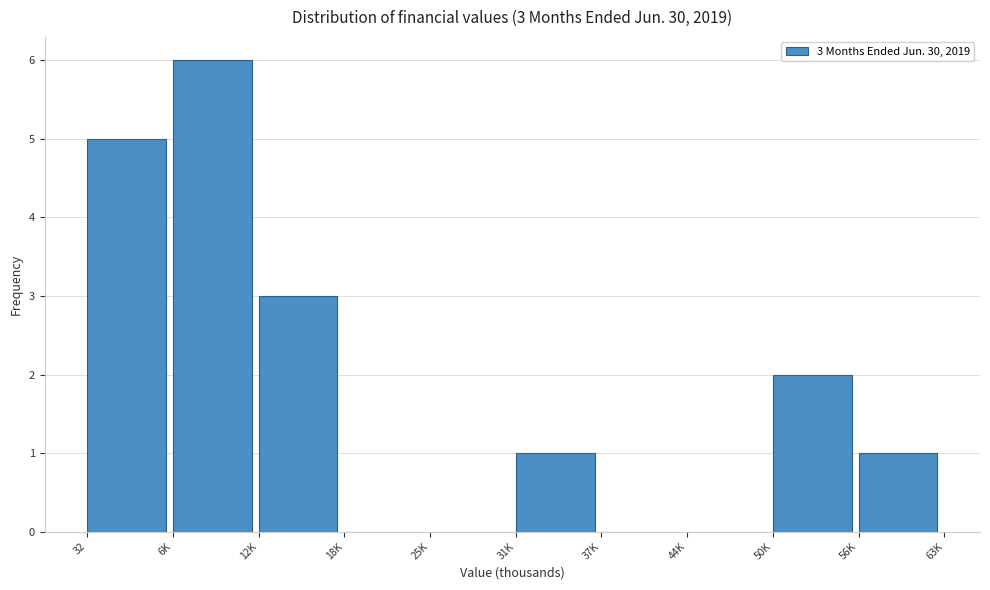

Reading left to right, what are all the values shown in this chart?

32=5	6K=6	12K=3	18K=0	25K=0	31K=1	37K=0	44K=0	50K=2	56K=1